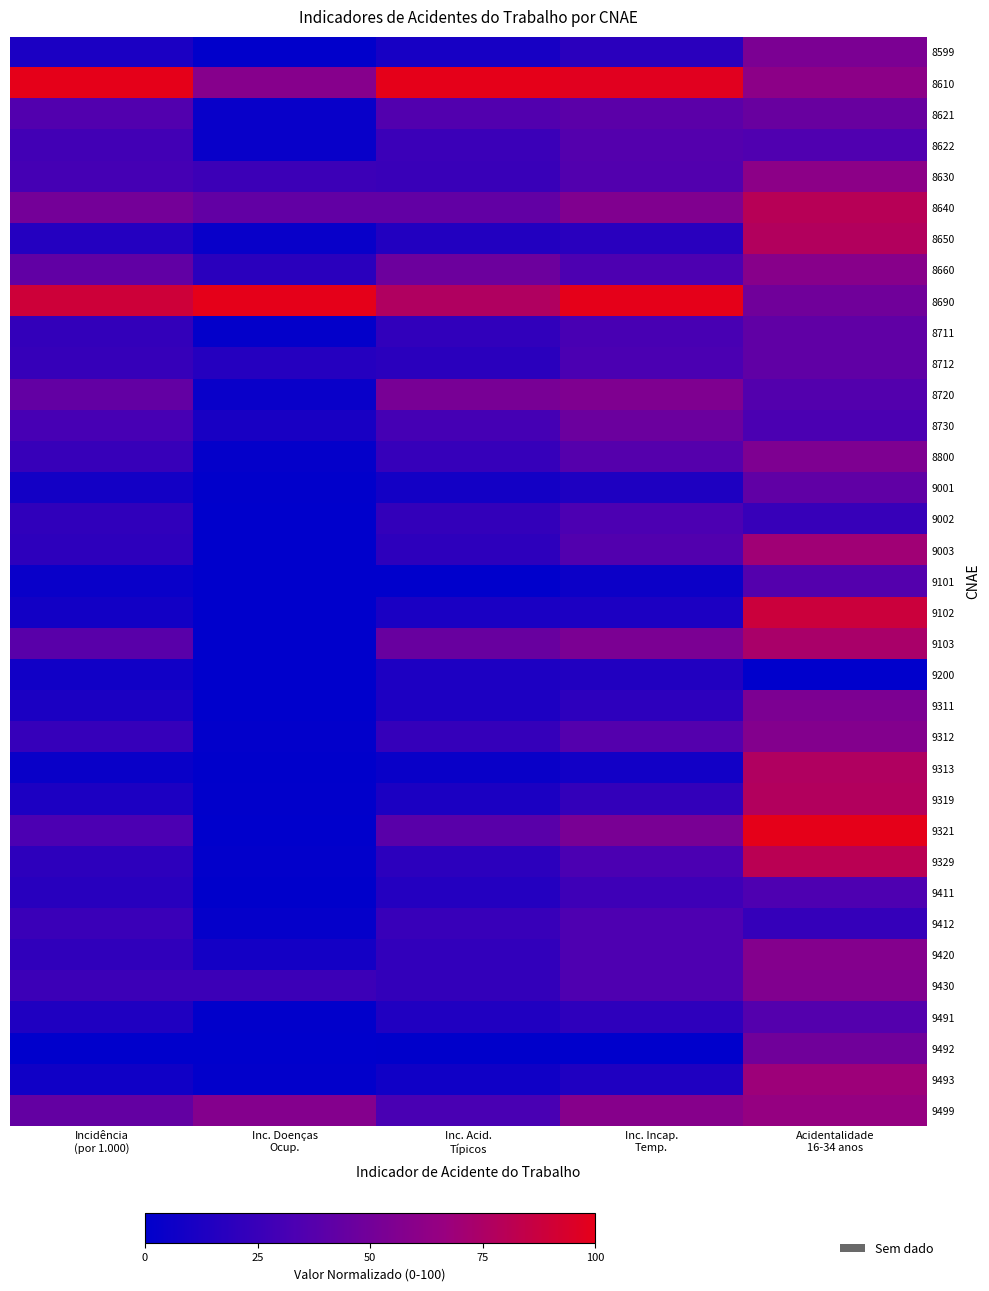

What is the difference between the highest and lowest values at Incidência
(por 1.000)?

100.0